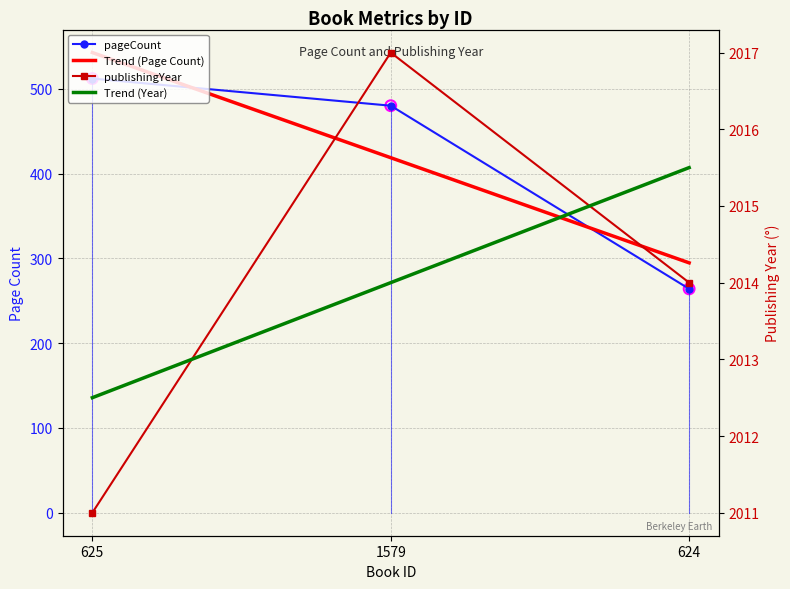

Is the value of Trend (Year) at 624 greater than the value of Trend (Page Count) at 1579?

Yes